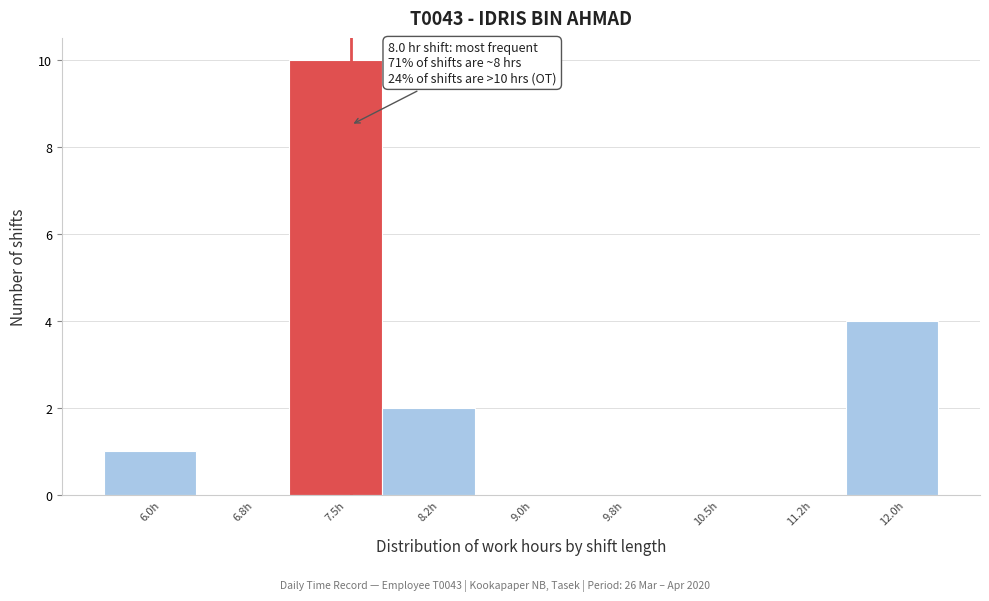

Reading left to right, extract all data points from this chart.

6.0h=1	6.8h=0	7.5h=10	8.2h=2	9.0h=0	9.8h=0	10.5h=0	11.2h=0	12.0h=4